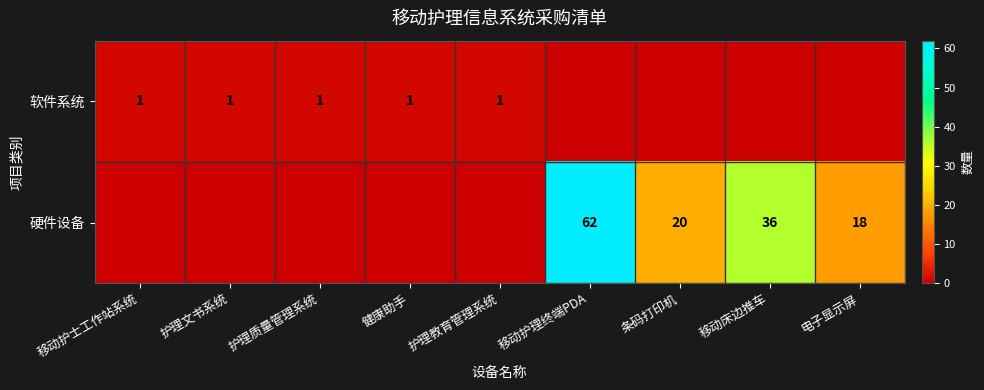

The value of 软件系统 at 健康助手 is 1. True or false?

True